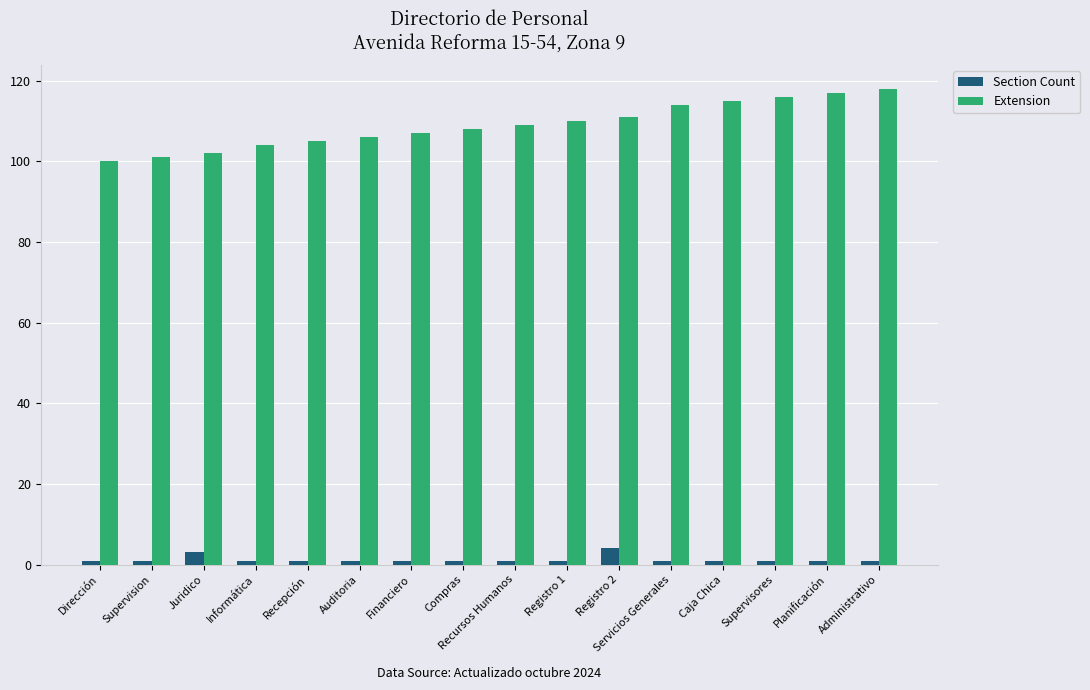

What value does the Section Count series have at Registro 1?

1